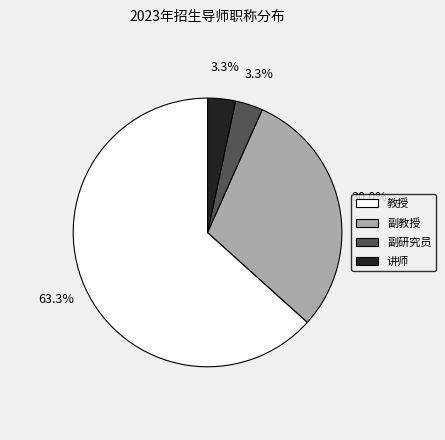

Does any single category account for the majority?

Yes